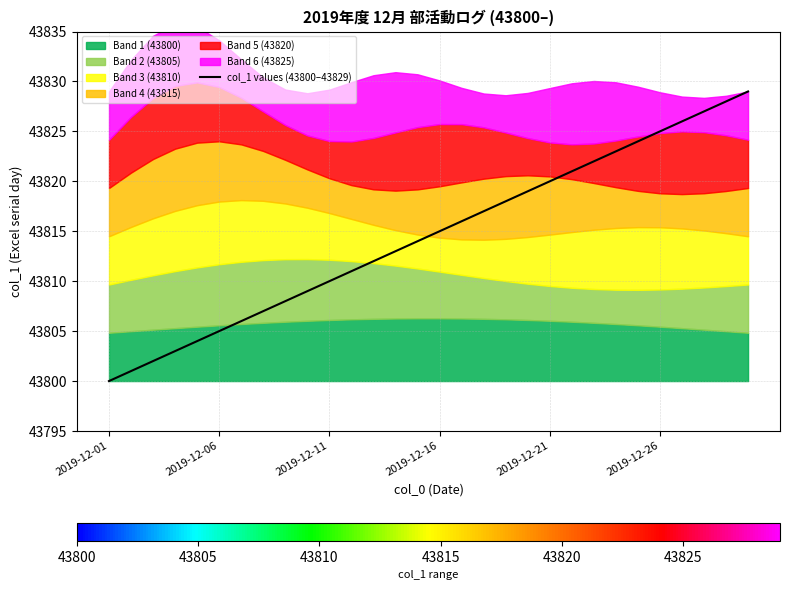

True or false: the data has more than 2 interior local peaks.

False